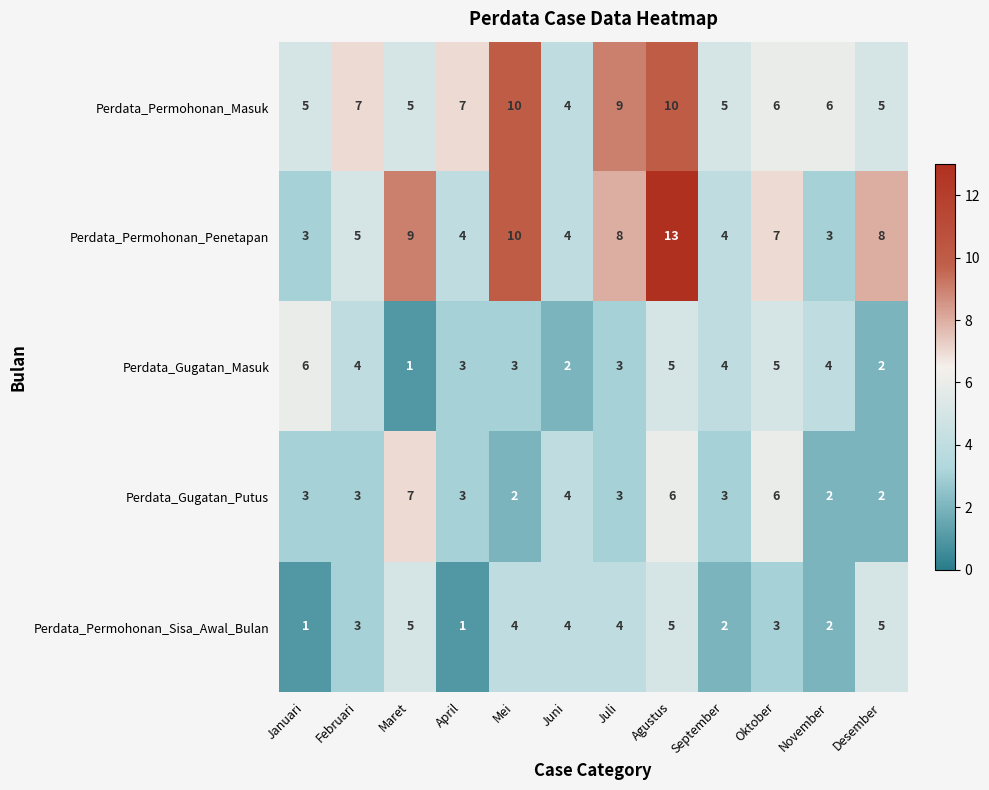

What is the maximum value shown in the chart?

13